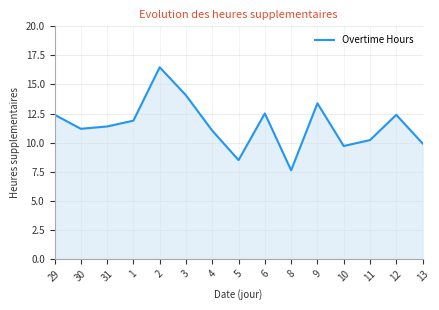

Approximately how many times larger is the value at 12 compared to 31?

1.1